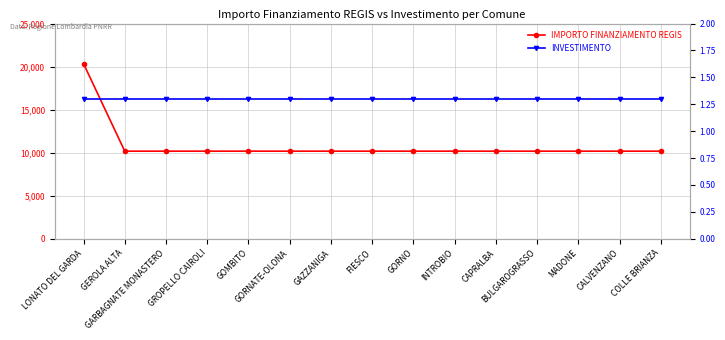

At which label is IMPORTO FINANZIAMENTO REGIS closest to 15258?

LONATO DEL GARDA